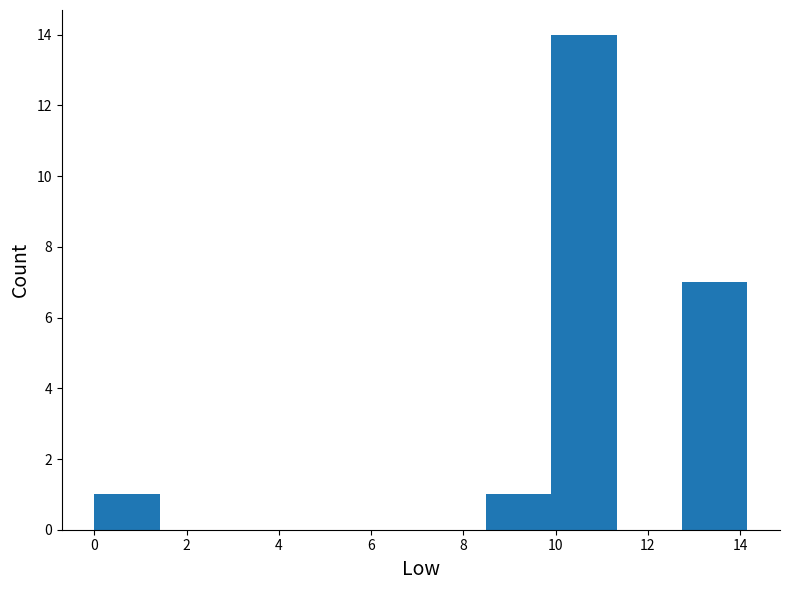

Reading left to right, transcribe this chart: for each bar, give the range it covers on the x-axis and its height. Neither the bar edges nor the heights are printed on the chart, so give them approximately, as read against the axes.

0.0 to 1.4: 1
1.4 to 2.8: 0
2.8 to 4.2: 0
4.2 to 5.6: 0
5.6 to 7.0: 0
7.0 to 8.4: 0
8.4 to 10.0: 1
10.0 to 11.4: 14
11.4 to 12.8: 0
12.8 to 14.2: 7